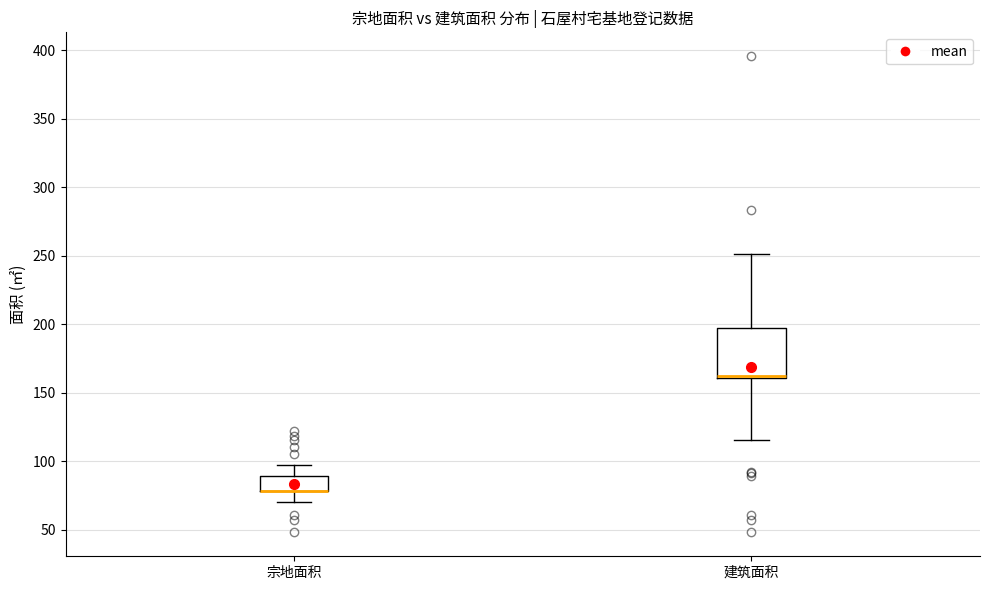

Which box is the tallest, from its lower edge to its upper edge?

建筑面积